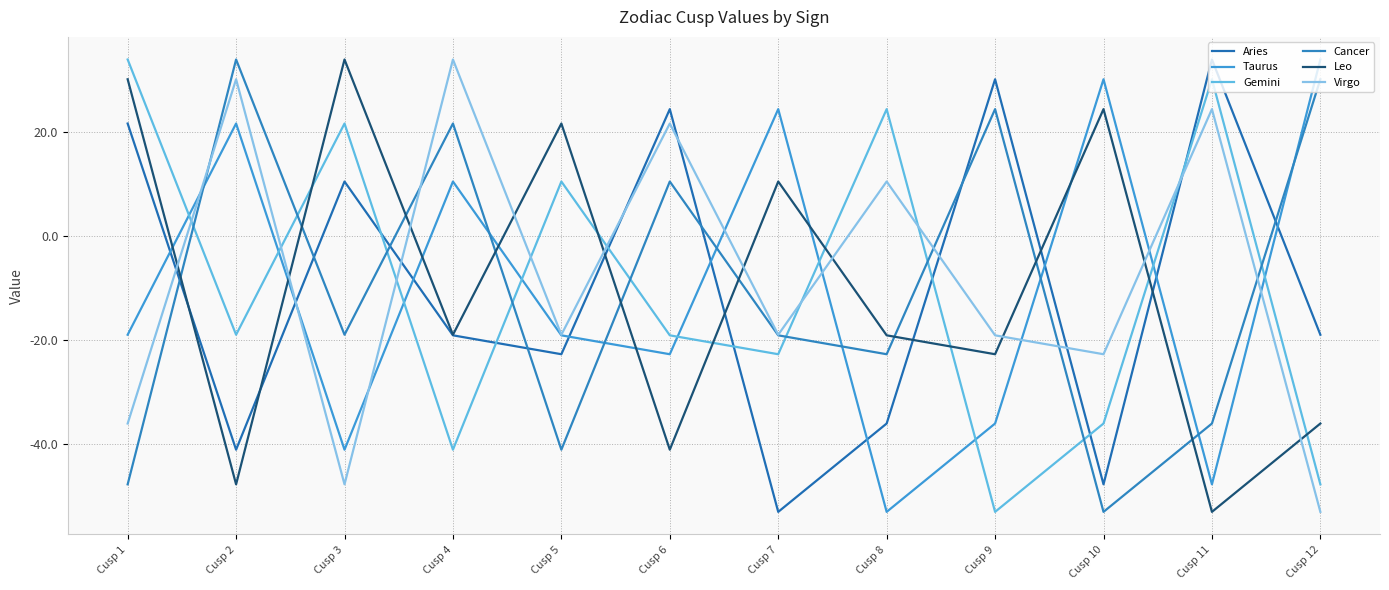

At Cusp 9, list the series in order from largest to smallest.

Aries, Cancer, Virgo, Leo, Taurus, Gemini